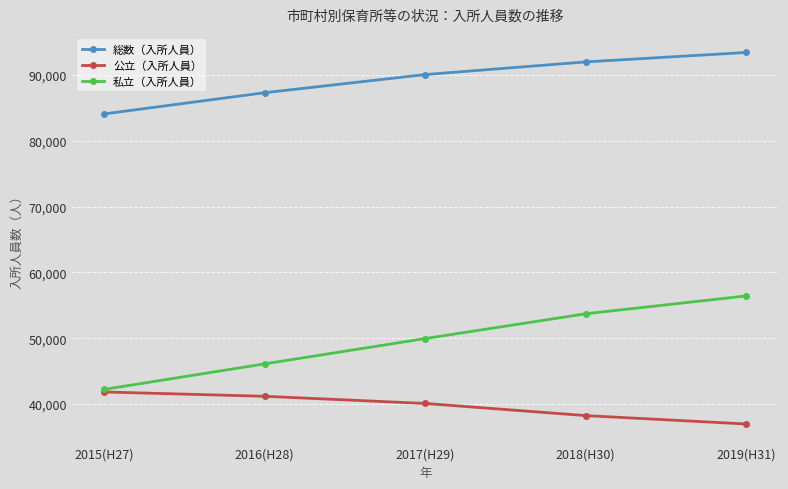

Which category has the lowest value in the 総数（入所人員） series?

2015(H27)